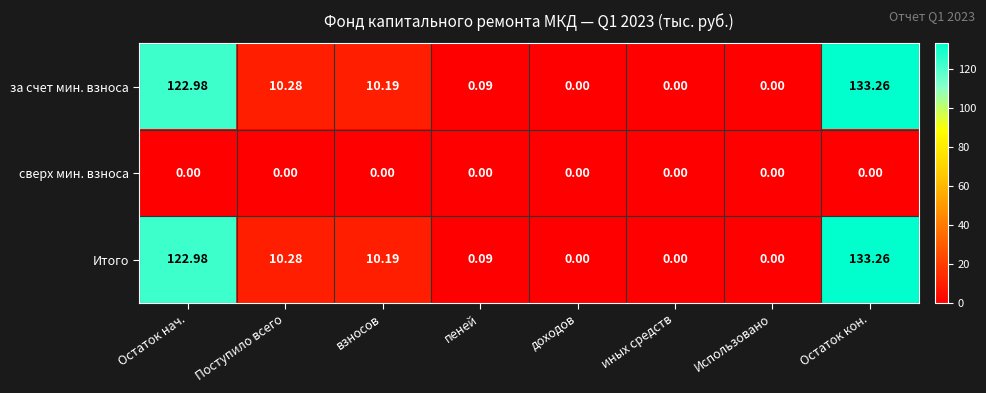

At which category is the sum across all series the highest?

Остаток кон.